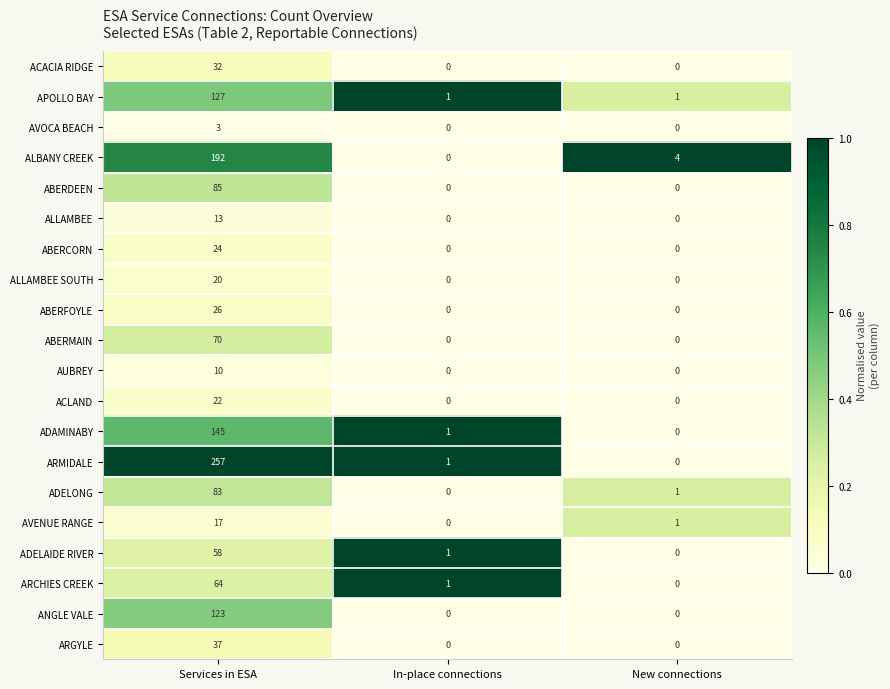

List the series in order of their peak value, highest first.

ARMIDALE, ALBANY CREEK, ADAMINABY, APOLLO BAY, ANGLE VALE, ABERDEEN, ADELONG, ABERMAIN, ARCHIES CREEK, ADELAIDE RIVER, ARGYLE, ACACIA RIDGE, ABERFOYLE, ABERCORN, ACLAND, ALLAMBEE SOUTH, AVENUE RANGE, ALLAMBEE, AUBREY, AVOCA BEACH